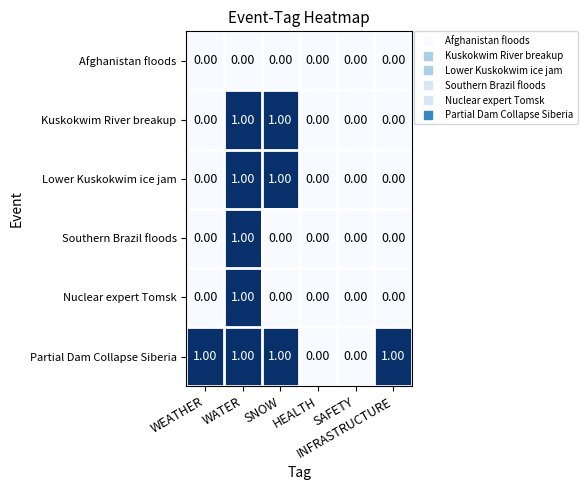

Between WEATHER and SAFETY, which series saw the biggest shift?

Partial Dam Collapse Siberia